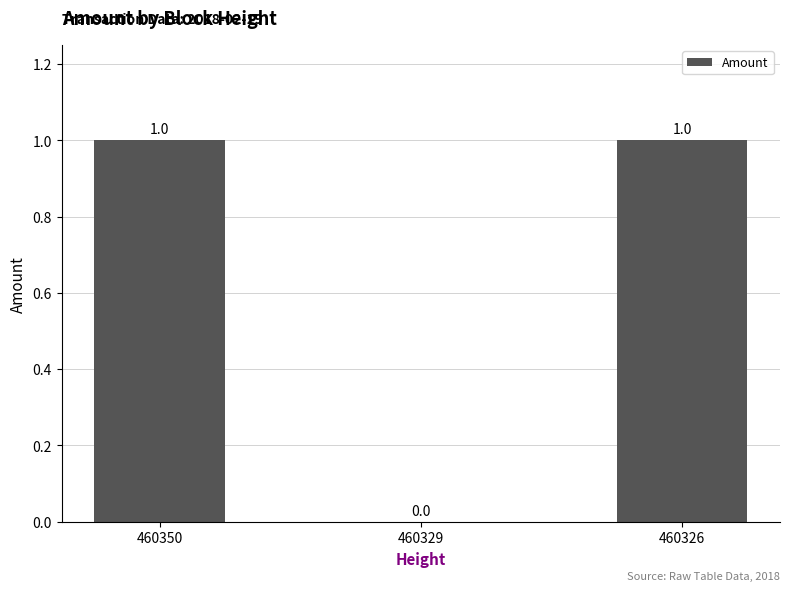

Reading left to right, extract all data points from this chart.

460350=1	460329=0	460326=1